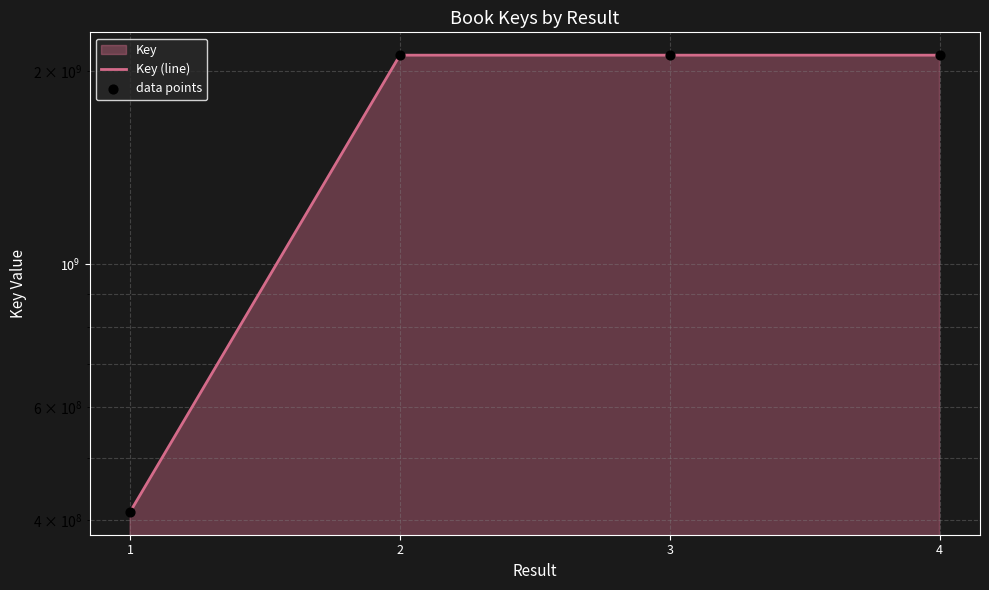

Which series contains the lowest Y value?

Key (line)